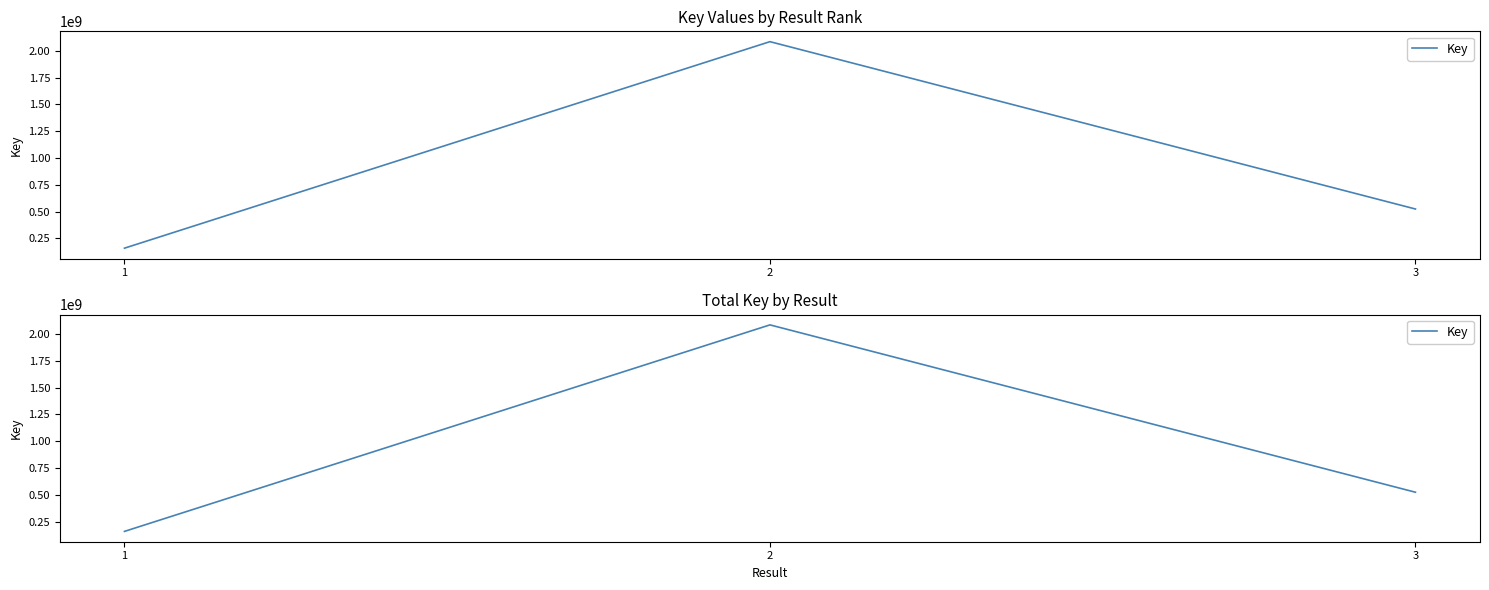

Reading left to right, list all the values displayed in this chart.

158180652	2085711020	523697422